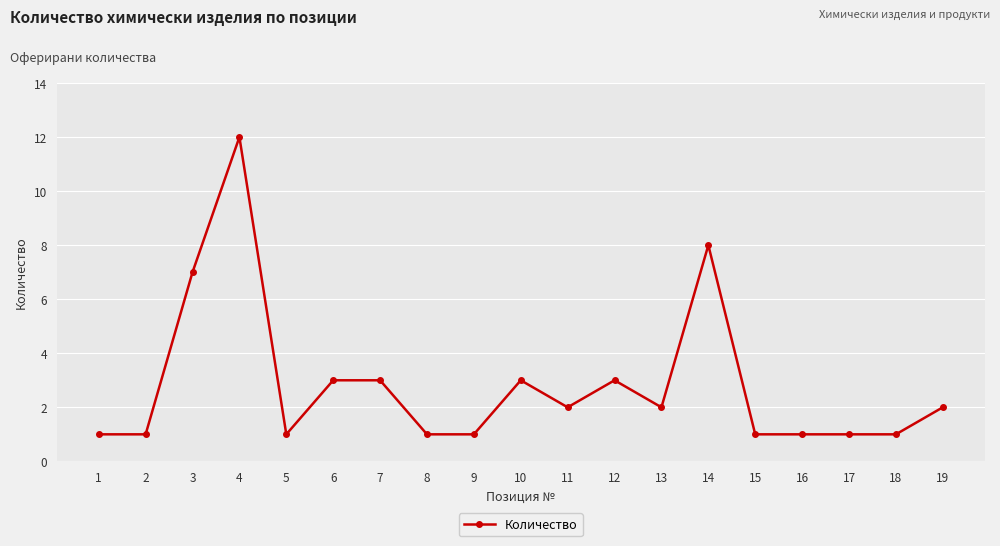

Which label corresponds to the largest value in the chart?

4